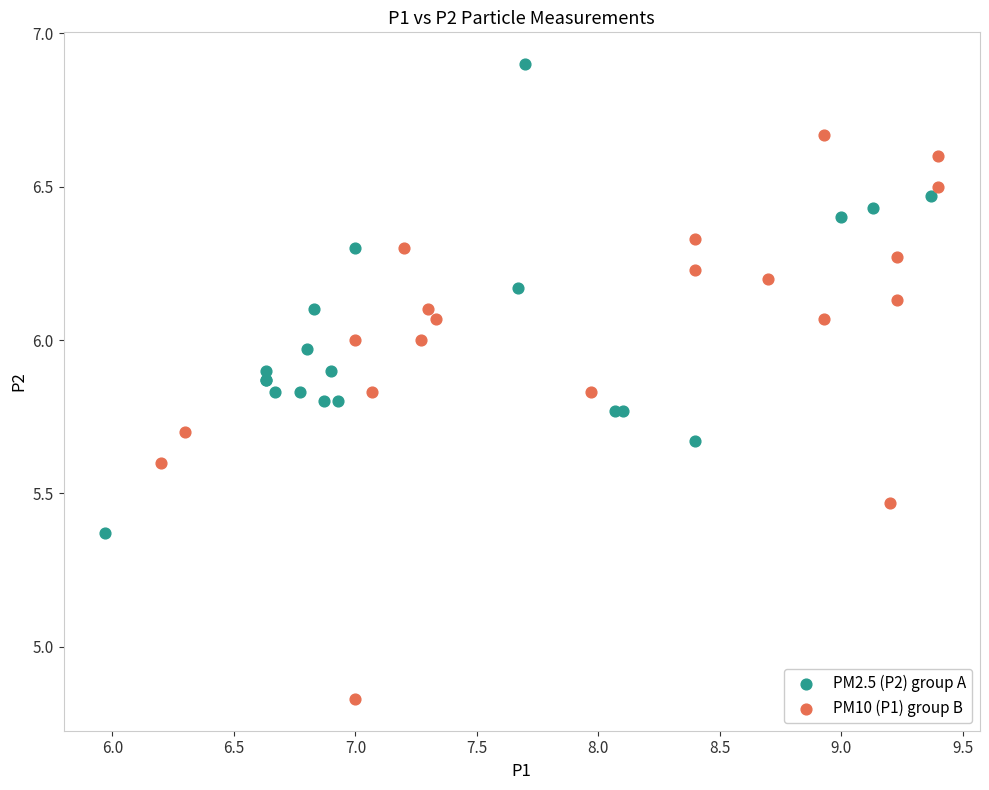

Which series contains the lowest Y value?

PM10 (P1) group B